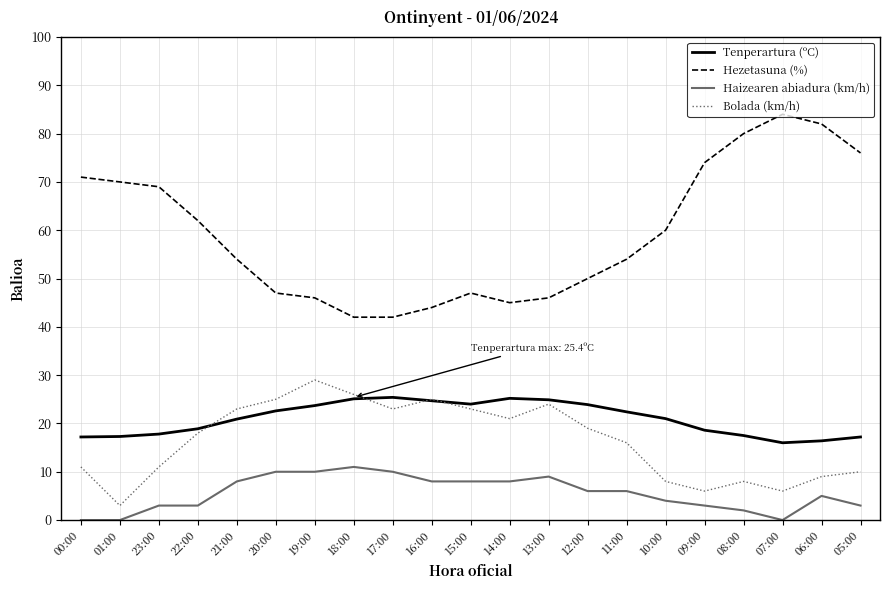

What are all the series names shown in the legend?

Tenperartura (ºC), Hezetasuna (%), Haizearen abiadura (km/h), Bolada (km/h)